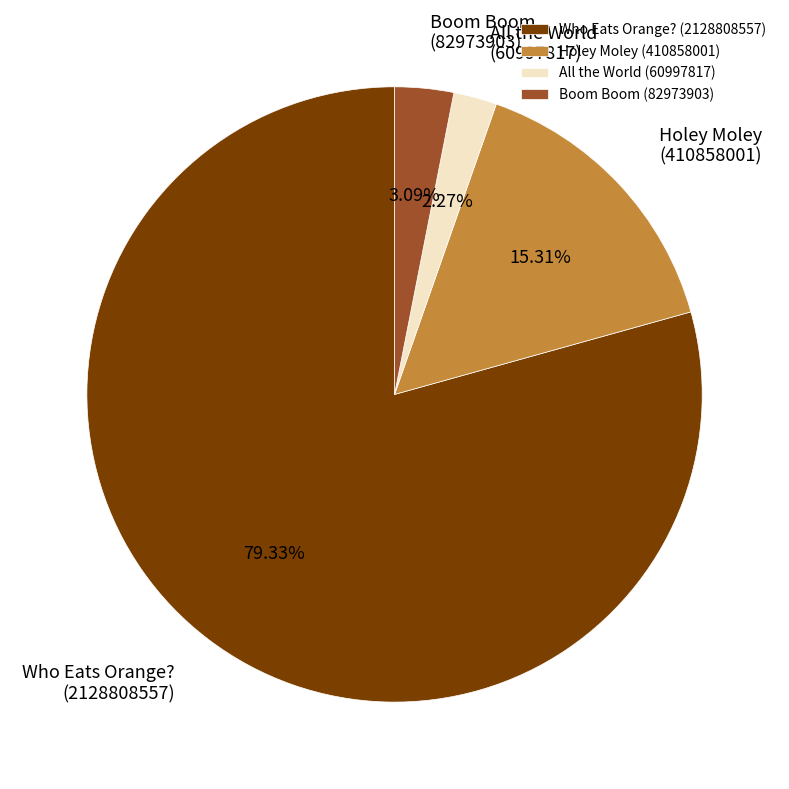

What is the smallest slice in the pie chart?

All the World (60997817)